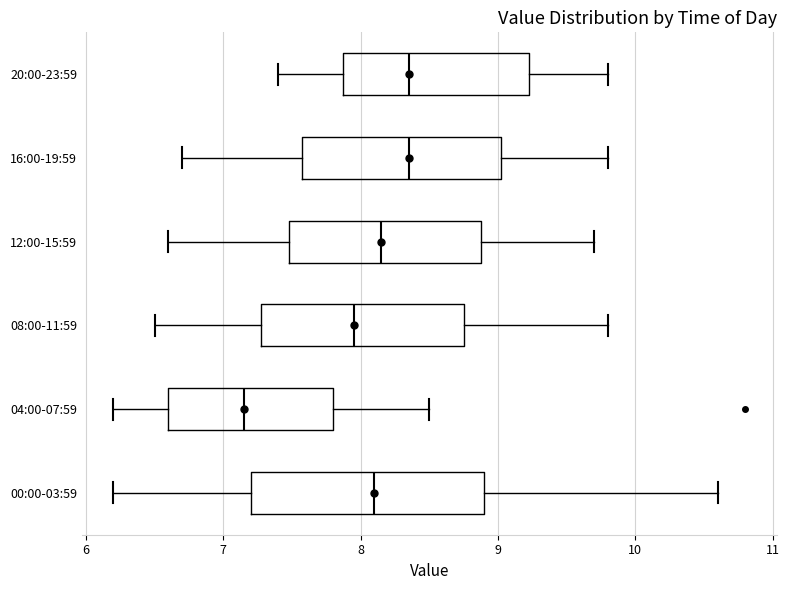

Reading bottom to top, transcribe this box plot: for each box, give where its median line is, the range the box spans, and where its two whiskers end, as read against the x-axis. The values are not printed on the chart, so give them approximately, as read against the axis.

00:00-03:59: median 8.1, box 7.2 to 8.9, whiskers 6.2 to 10.6
04:00-07:59: median 7.2, box 6.6 to 7.8, whiskers 6.2 to 8.5
08:00-11:59: median 8.0, box 7.3 to 8.8, whiskers 6.5 to 9.8
12:00-15:59: median 8.2, box 7.5 to 8.9, whiskers 6.6 to 9.7
16:00-19:59: median 8.4, box 7.6 to 9.0, whiskers 6.7 to 9.8
20:00-23:59: median 8.4, box 7.9 to 9.2, whiskers 7.4 to 9.8